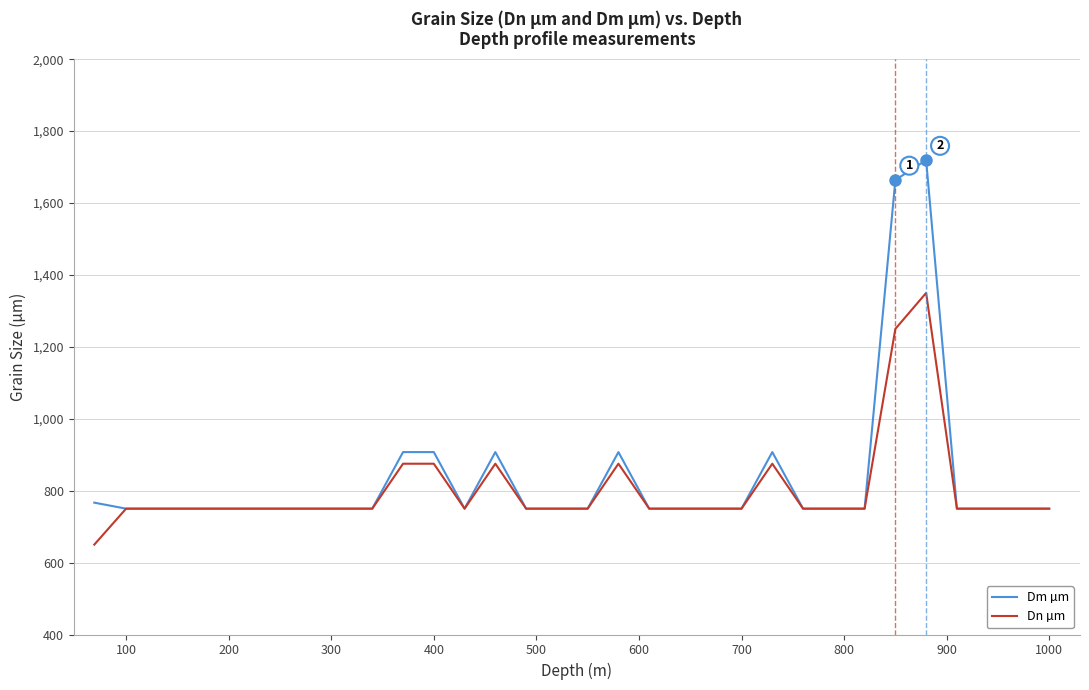

How many series are shown in this chart?

2